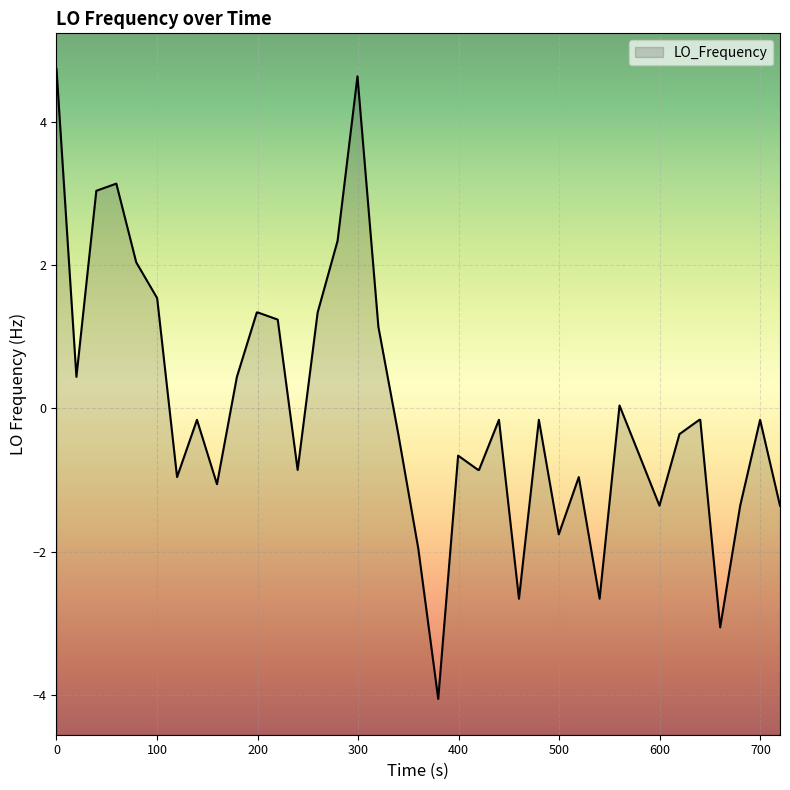

True or false: the data has more than 1 interior local peaks.

True